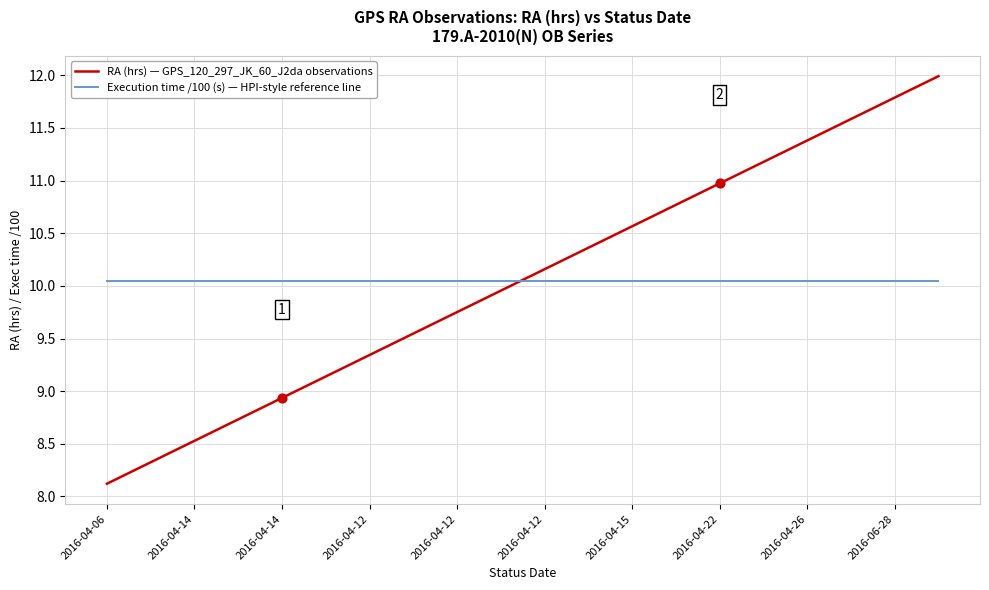

What are all the series names shown in the legend?

RA (hrs) — GPS_120_297_JK_60_J2da observations, Execution time /100 (s) — HPI-style reference line